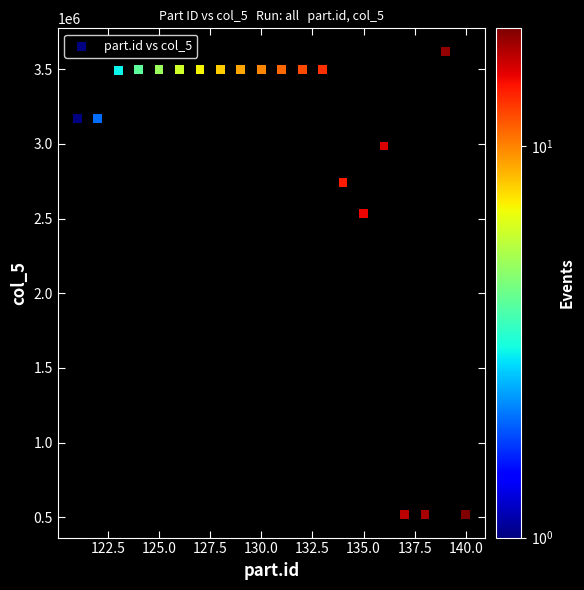

What Y value in the scatter plot is closest to 2069086?

2532358